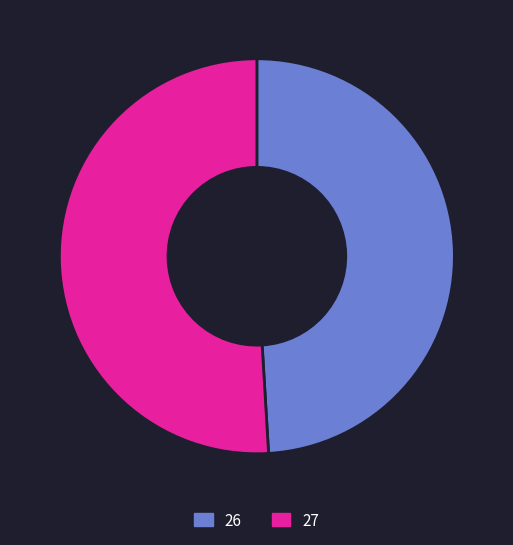

How many slices are in this pie chart?

2